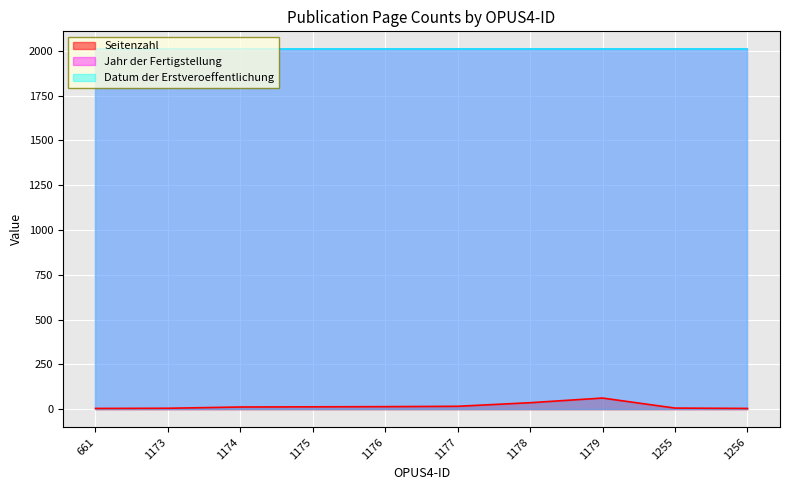

How many lines are shown in the chart?

3